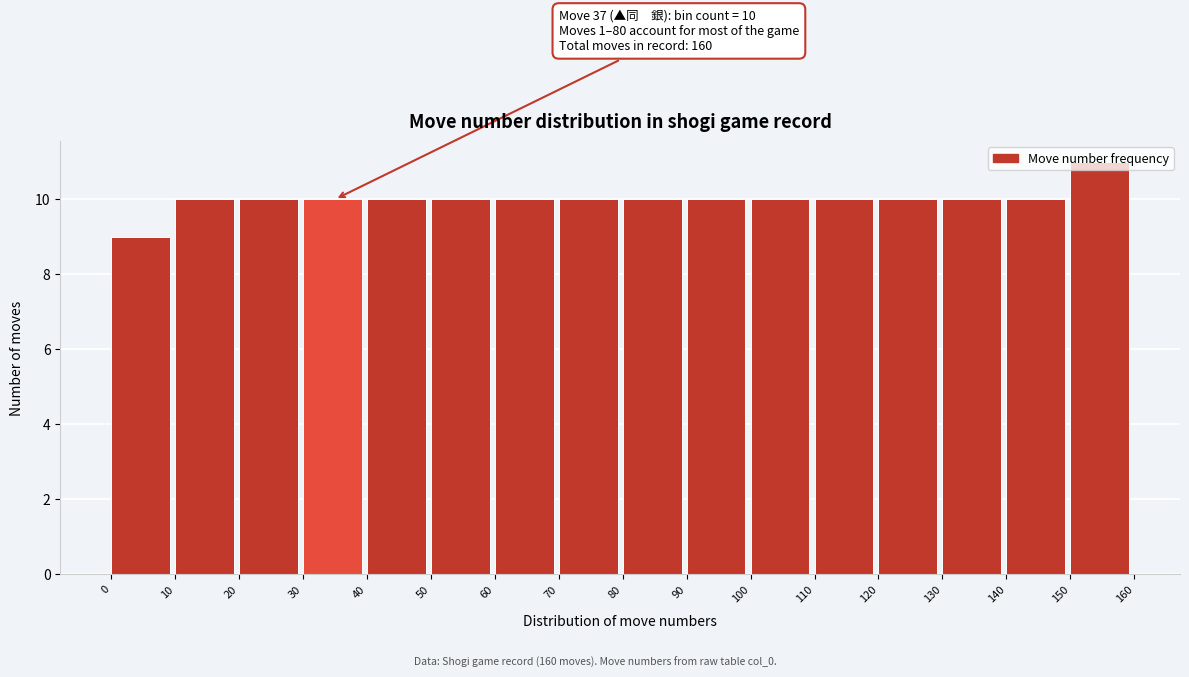

Which range on the x-axis has the tallest bar?

150 to 160